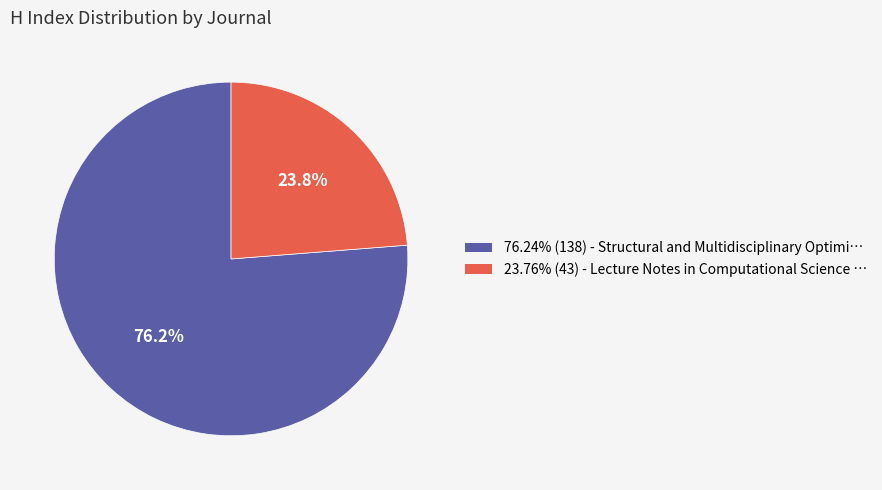

Is there a majority slice in this chart?

Yes